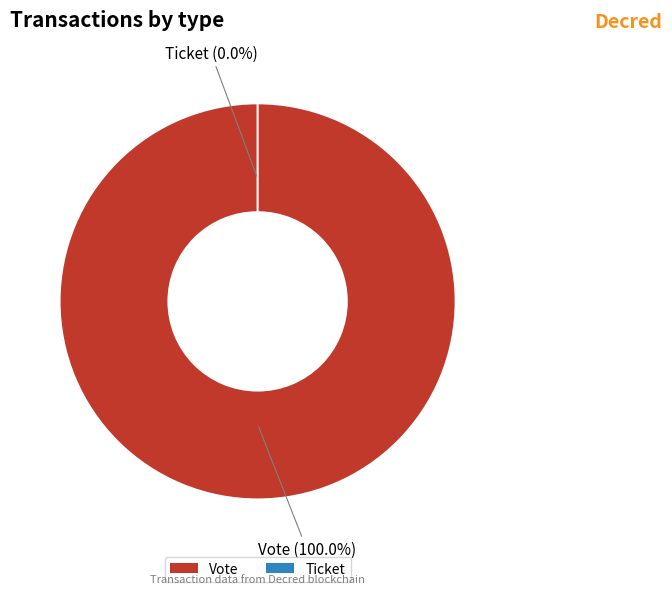

The Vote slice represents 100% of the pie. True or false?

True